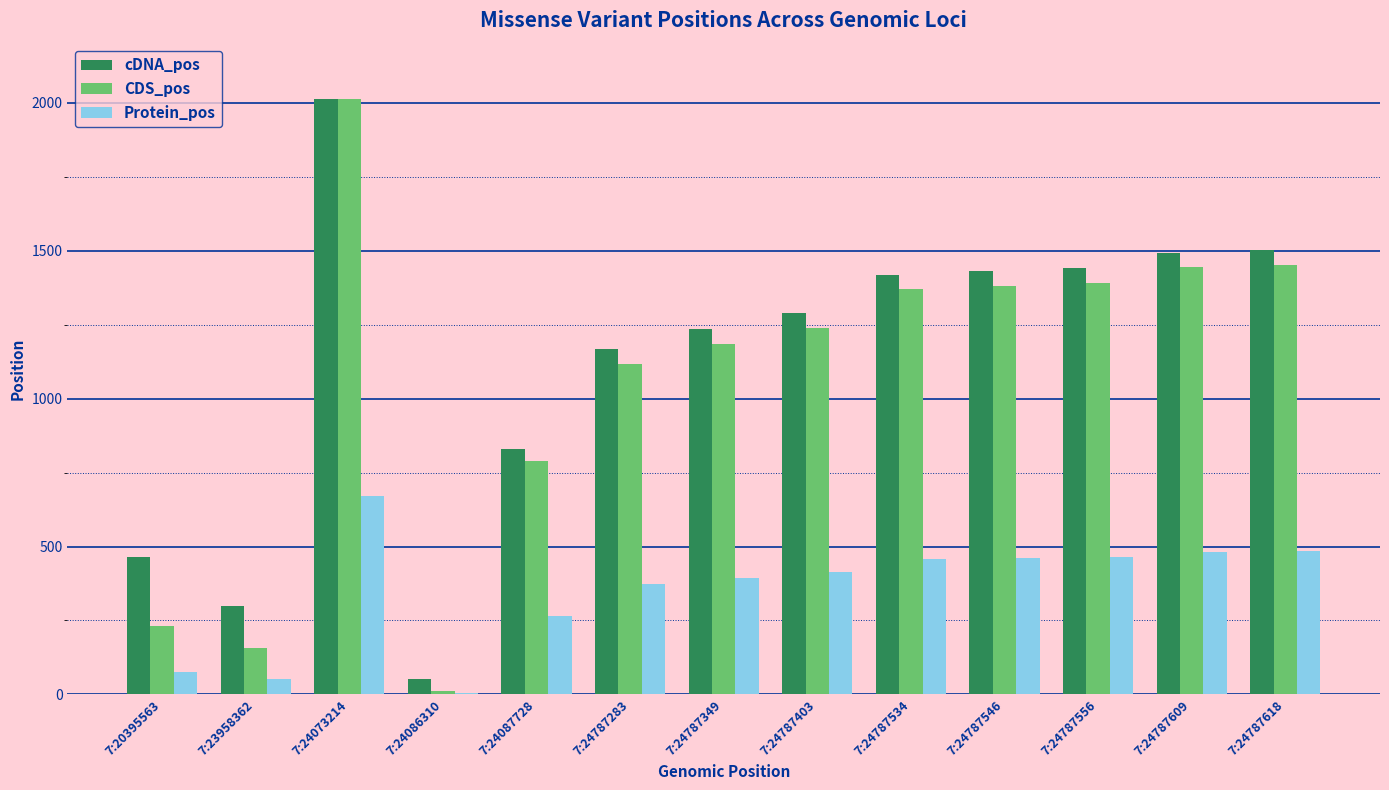

At which category is the sum across all series the highest?

7:24073214